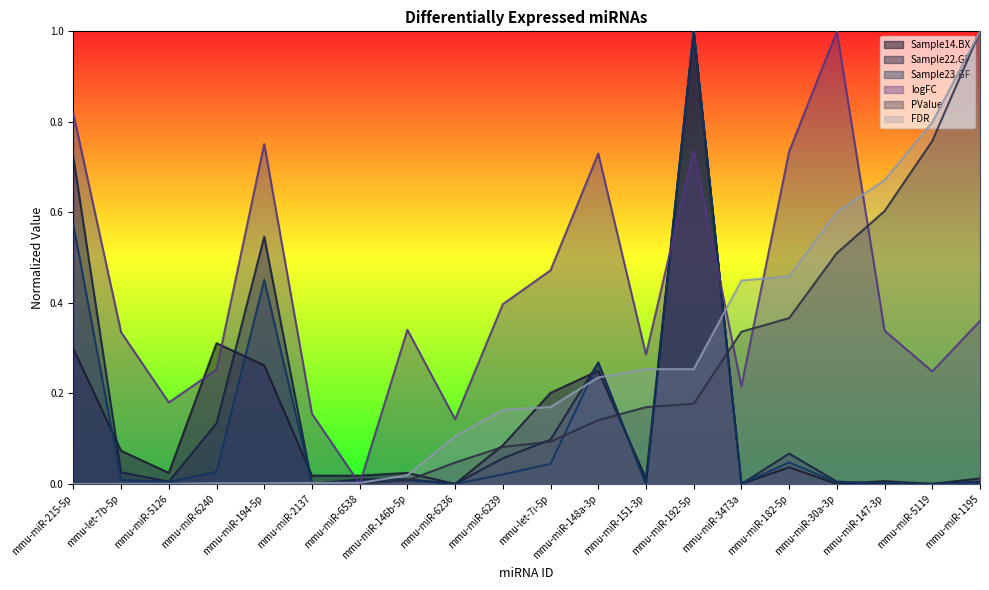

What is the sum of the logFC values at mmu-miR-146b-5p and mmu-miR-148a-3p?

1.1